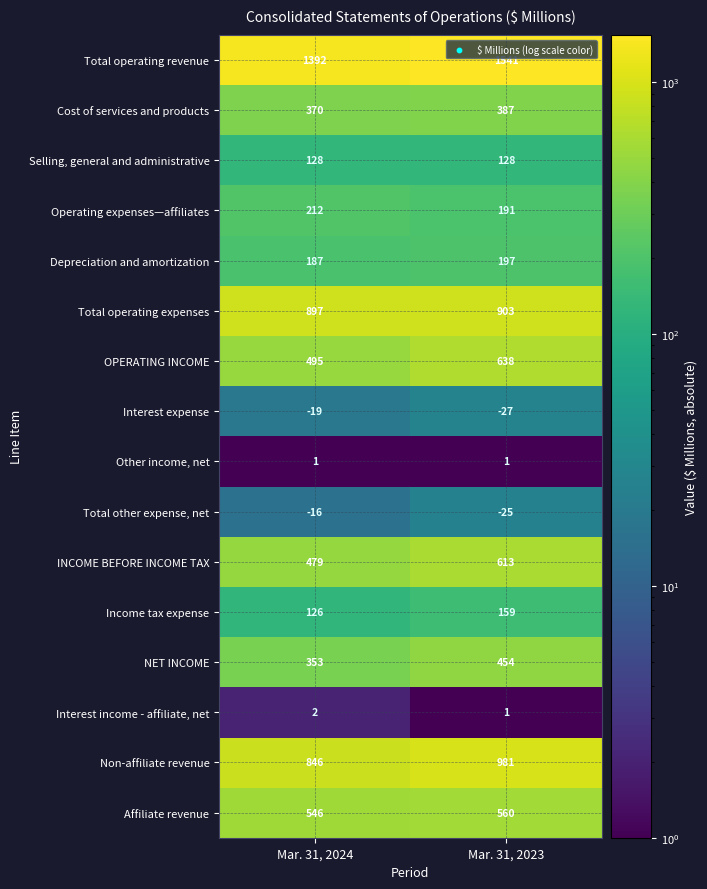

At which category does the chart reach its minimum across all series?

Mar. 31, 2023